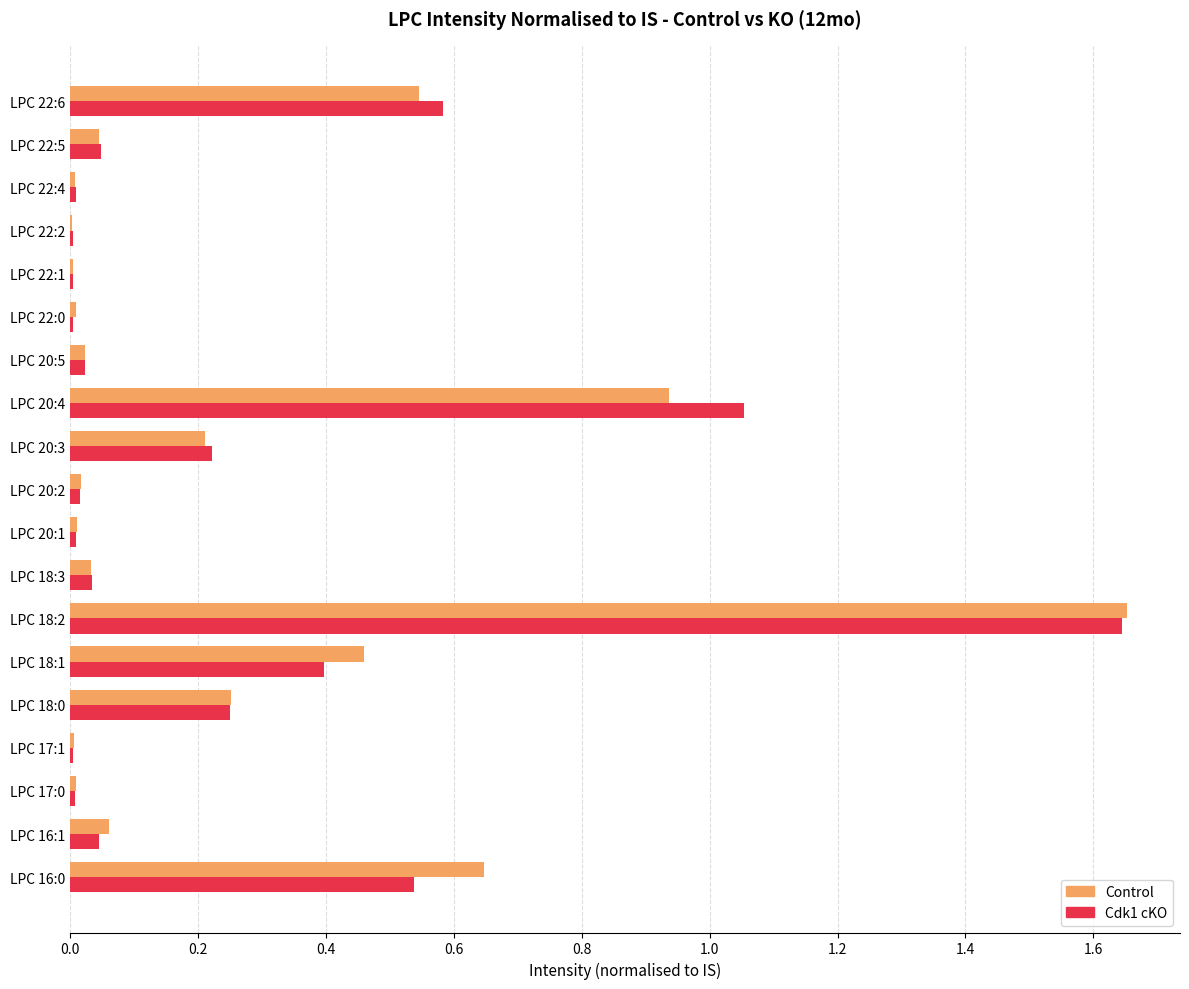

At which category is the sum across all series the highest?

LPC 18:2